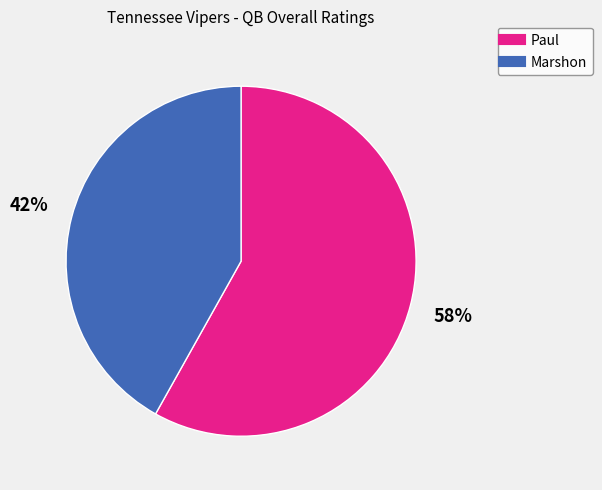

Is it true that Paul is 64% of the pie?

False